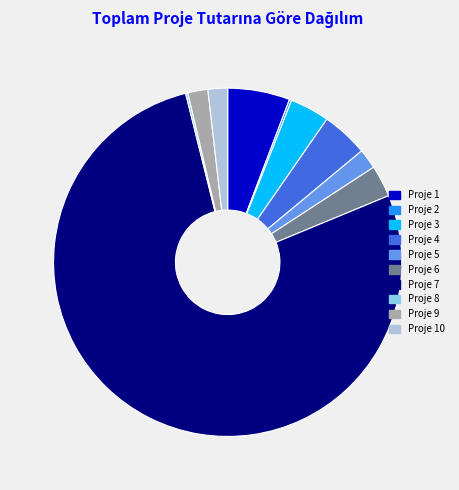

What is the largest slice in the pie chart?

Proje 7